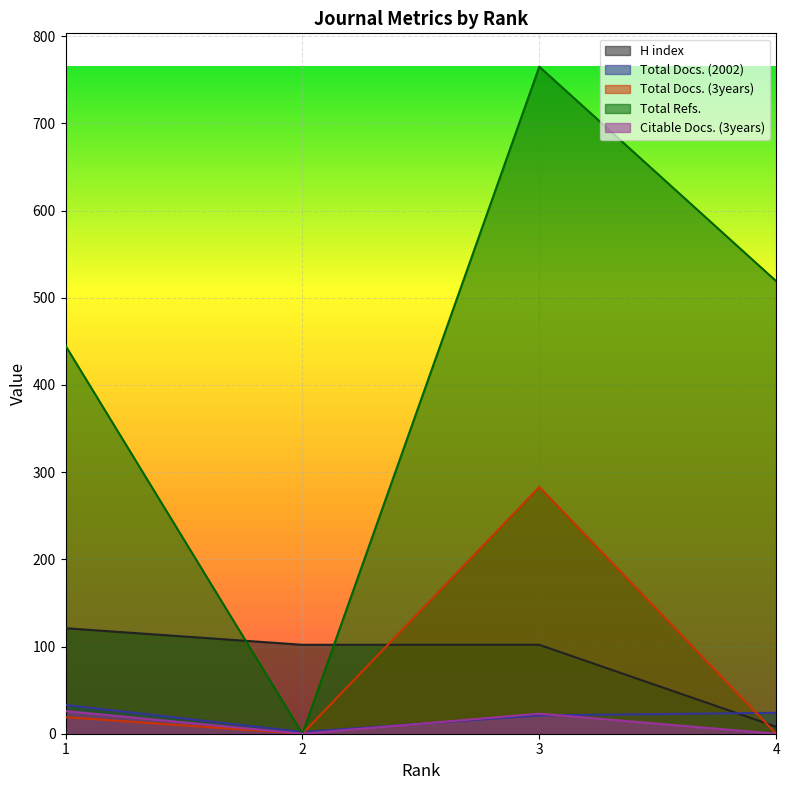

What is the difference between the maximum and minimum values in the H index series?

113